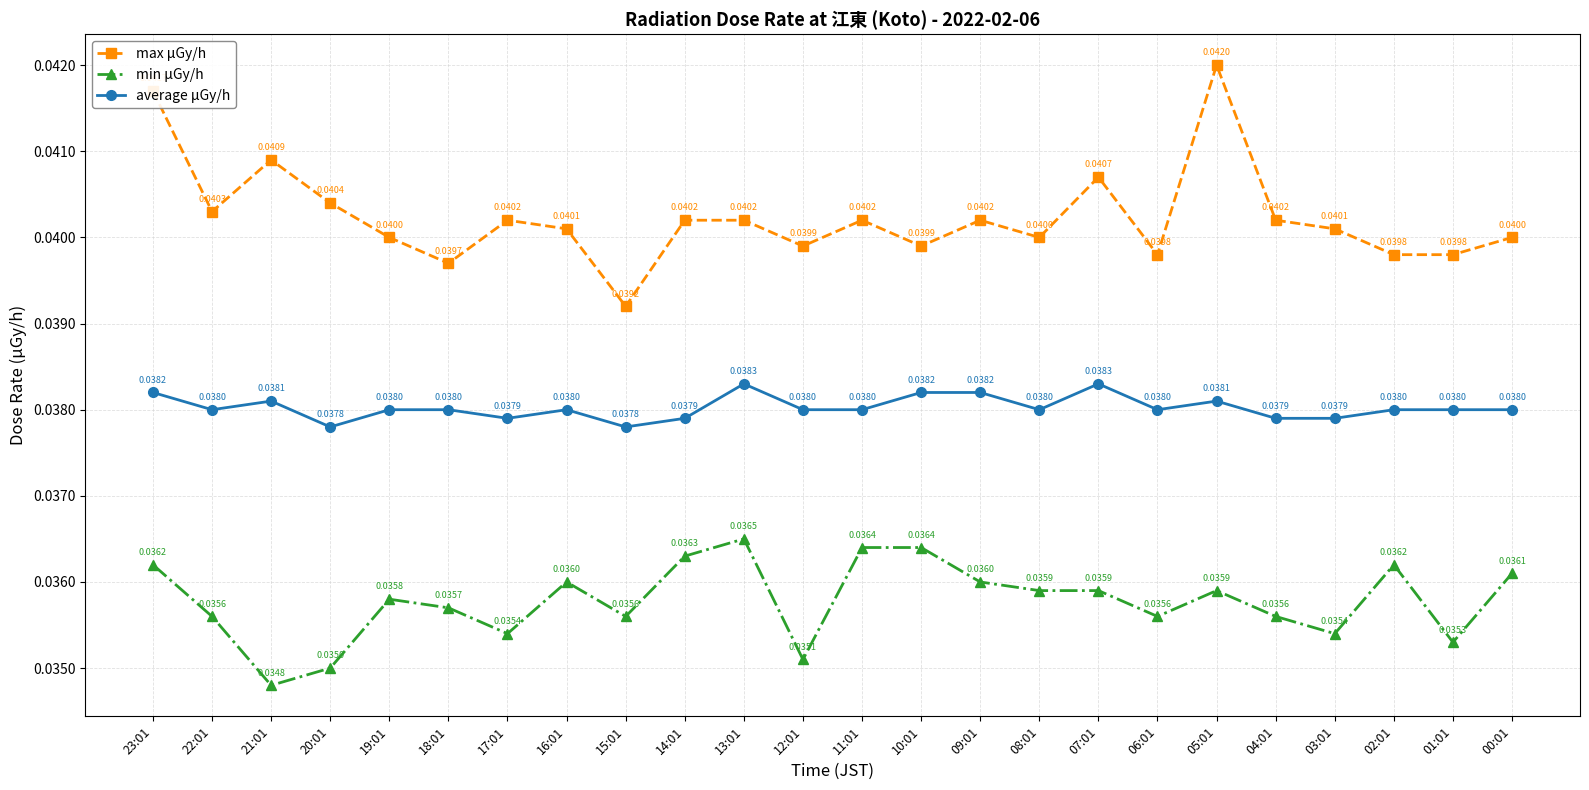

What position from the right is 21:01?

22